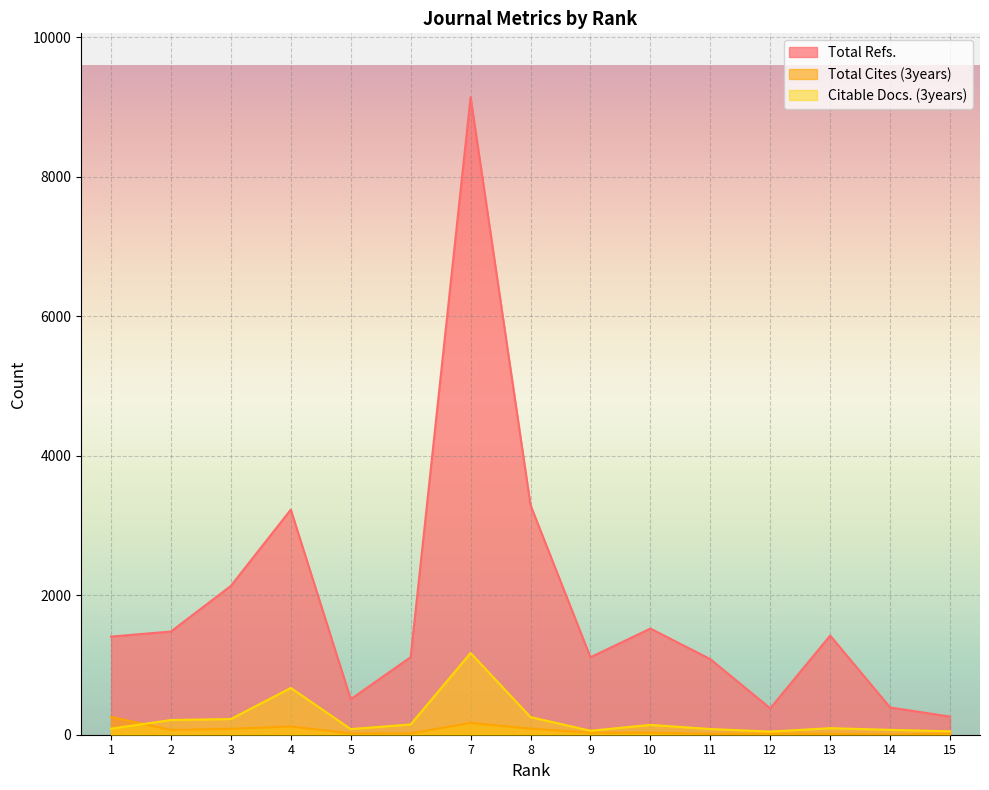

Which label corresponds to the largest value in the chart?

7